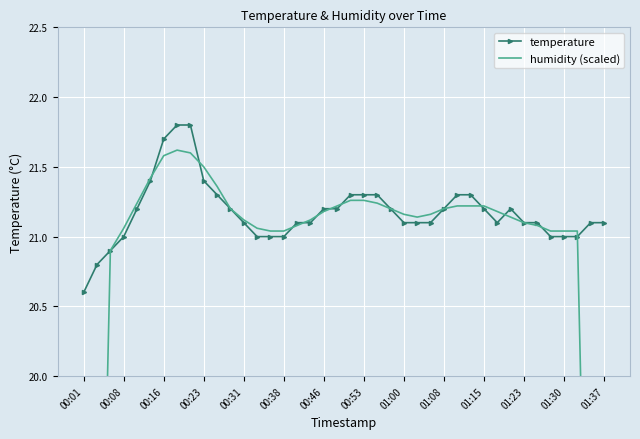

What position from the left is 25?

26